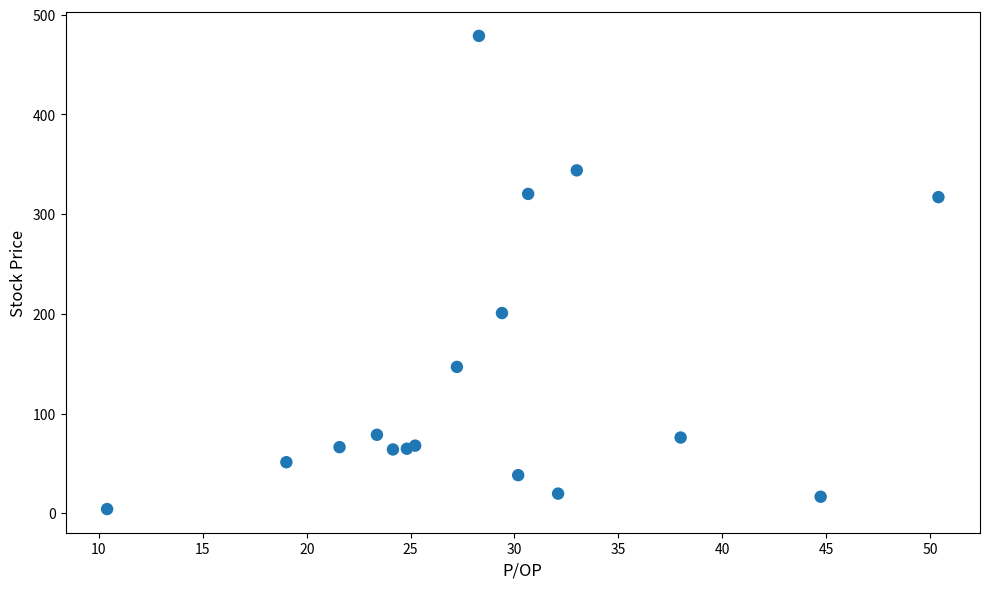

What Y value in the scatter plot is closest to 241?

200.8